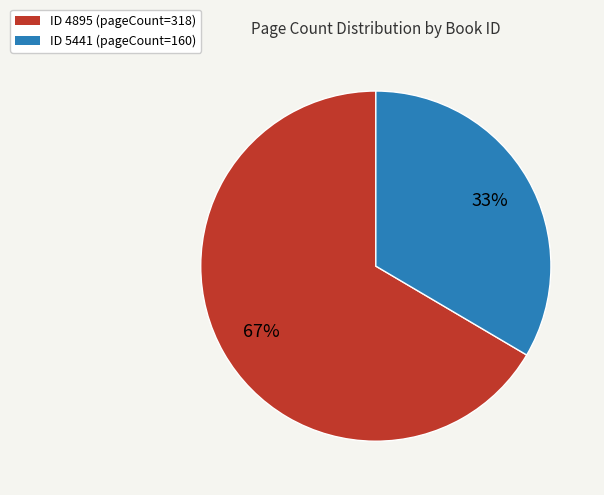

Is there any slice that represents more than half of the pie?

Yes